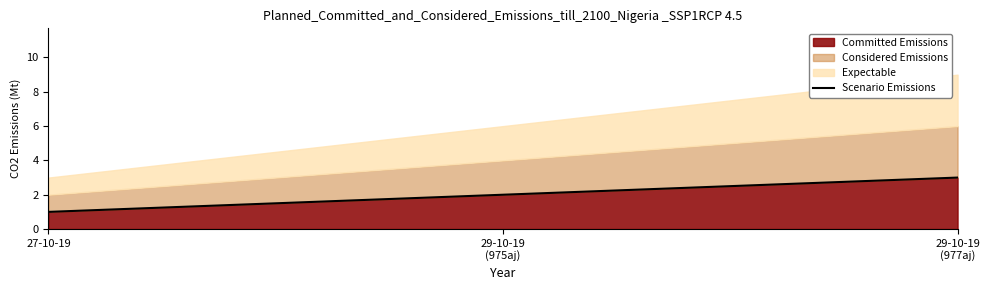

At which label is the value closest to 2?

29-10-19
(975aj)